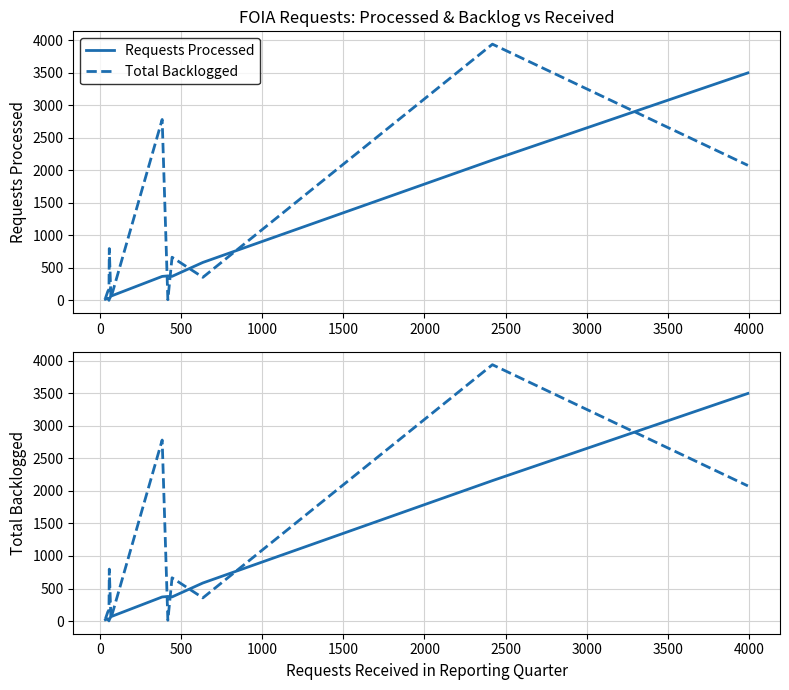

Which series changed the most between 1000 and 2000?

Total Backlogged